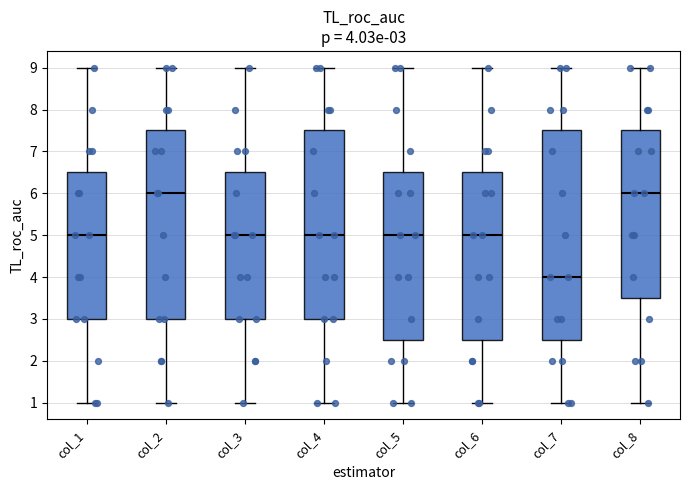

Which box is the tallest, from its lower edge to its upper edge?

col_7